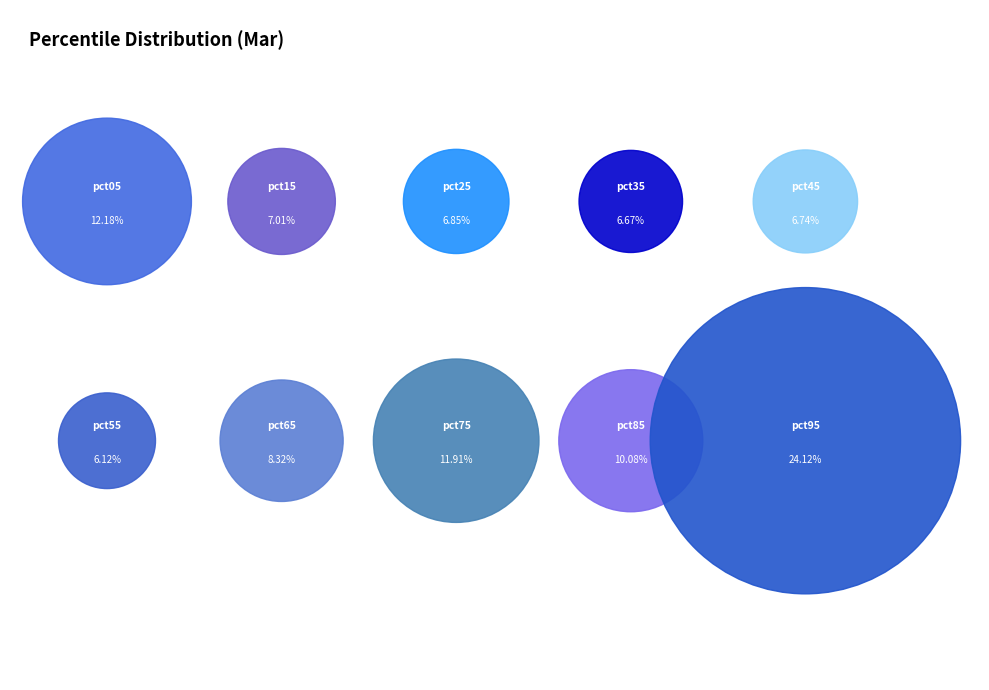

Which has a higher value, pct45 or pct15?

pct15